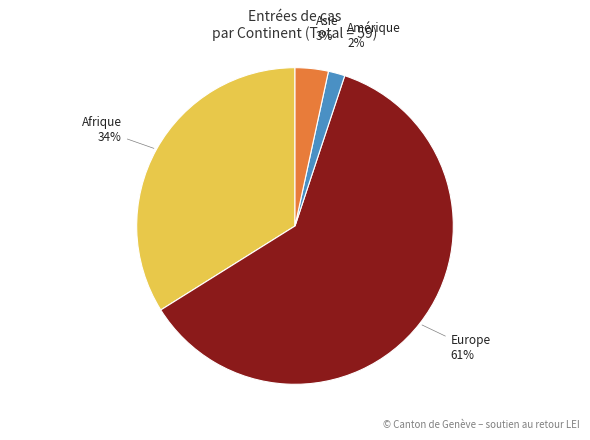

Does any single category account for the majority?

Yes